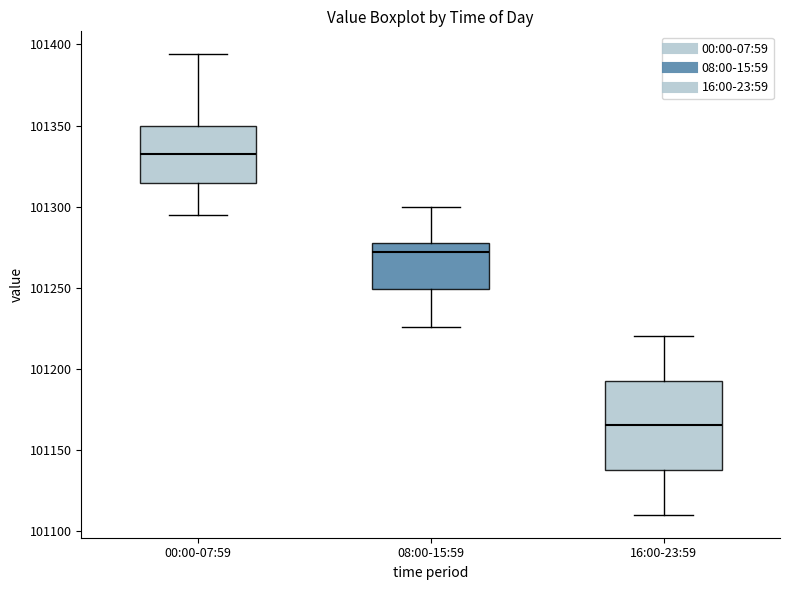

Where does the upper whisker of the box for 00:00-07:59 end on the y-axis? The values are not printed on the chart, so give them approximately, as read against the axis.

101395